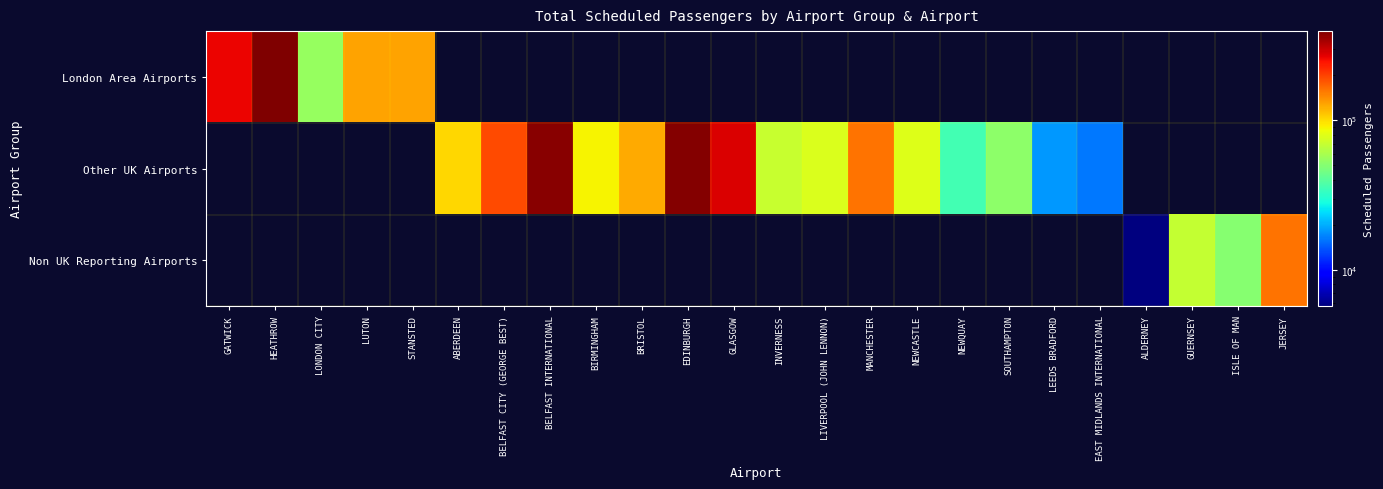

Rank the series by their maximum value, from lowest to highest.

Non UK Reporting Airports, Other UK Airports, London Area Airports